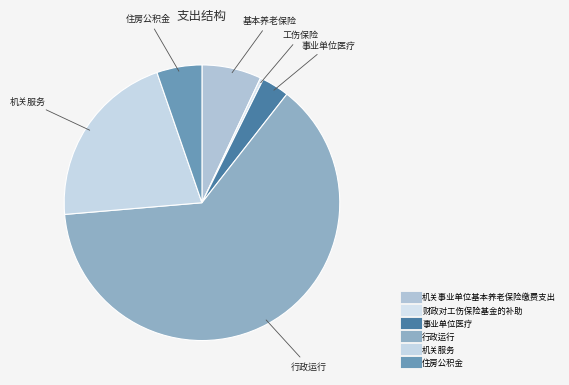

Does 行政运行 represent more than half of the total?

Yes